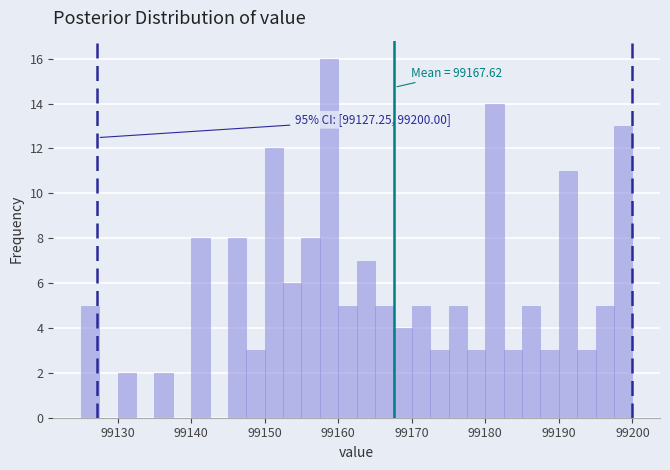

Read against the x-axis, roughly where is the centre of the tallest bar?

99159